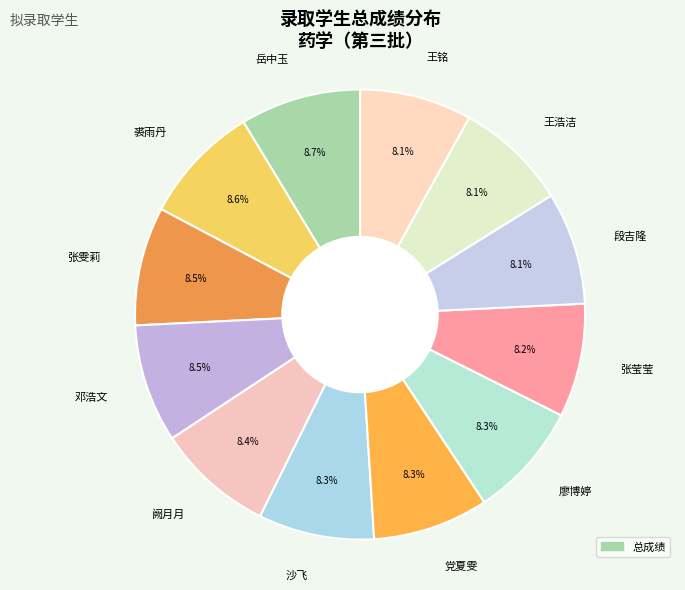

True or false: 沙飞 accounts for 8% of the total.

True